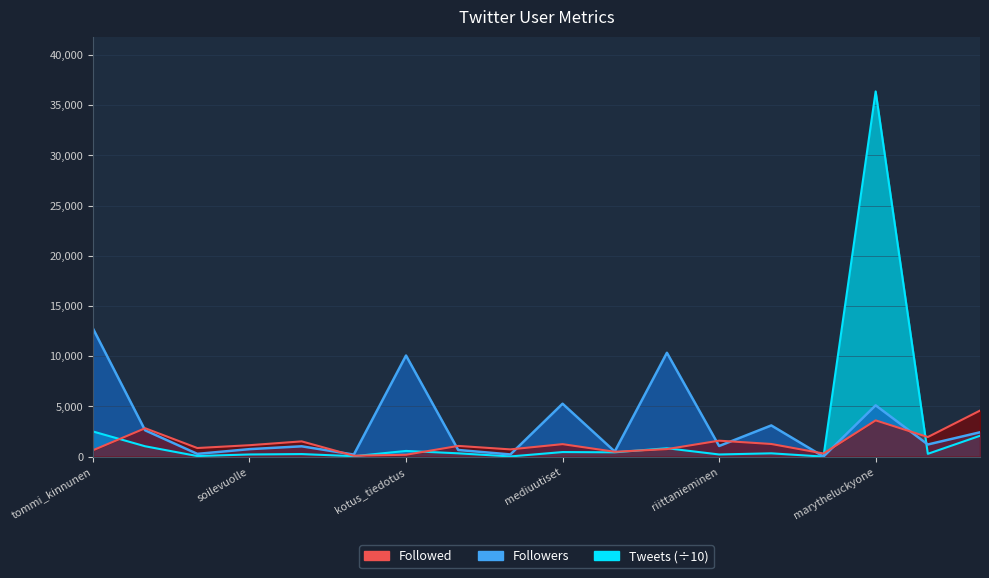

Which series has the widest spread of values?

Tweets